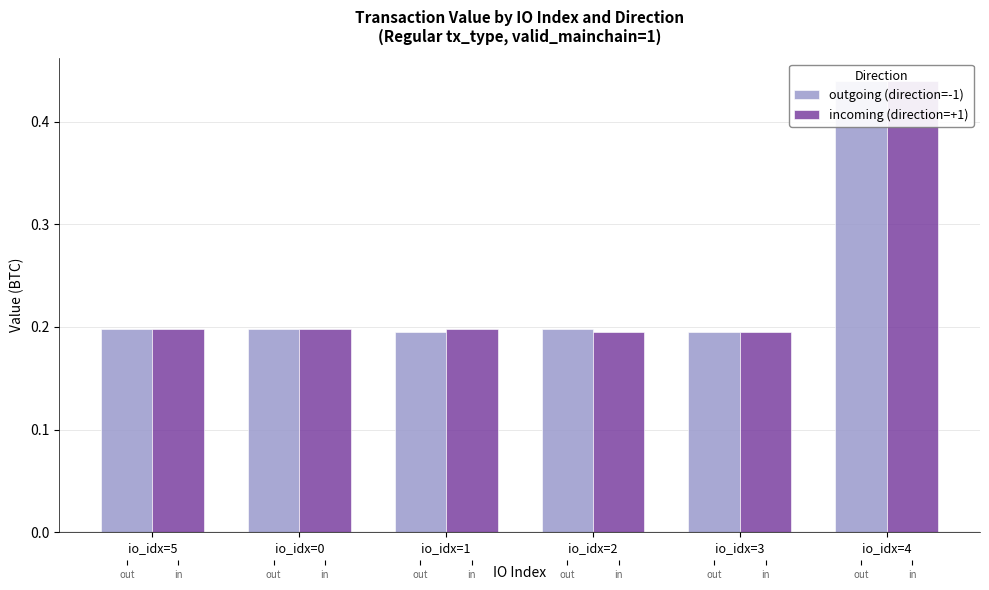

Count the outgoing (direction=-1) values in the range 0 to 1.

6